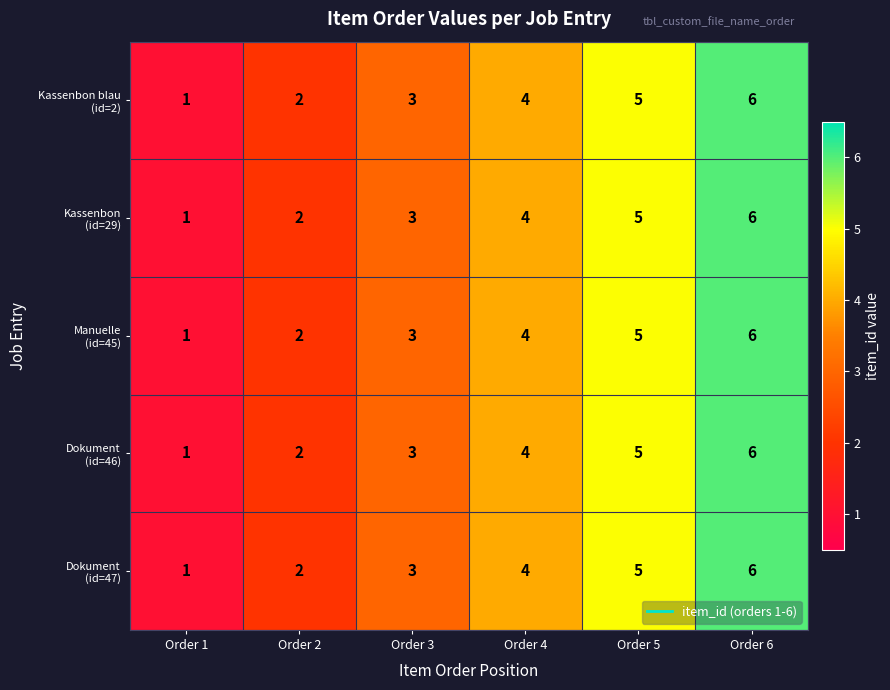

Which label corresponds to the smallest value in the chart?

Order 1